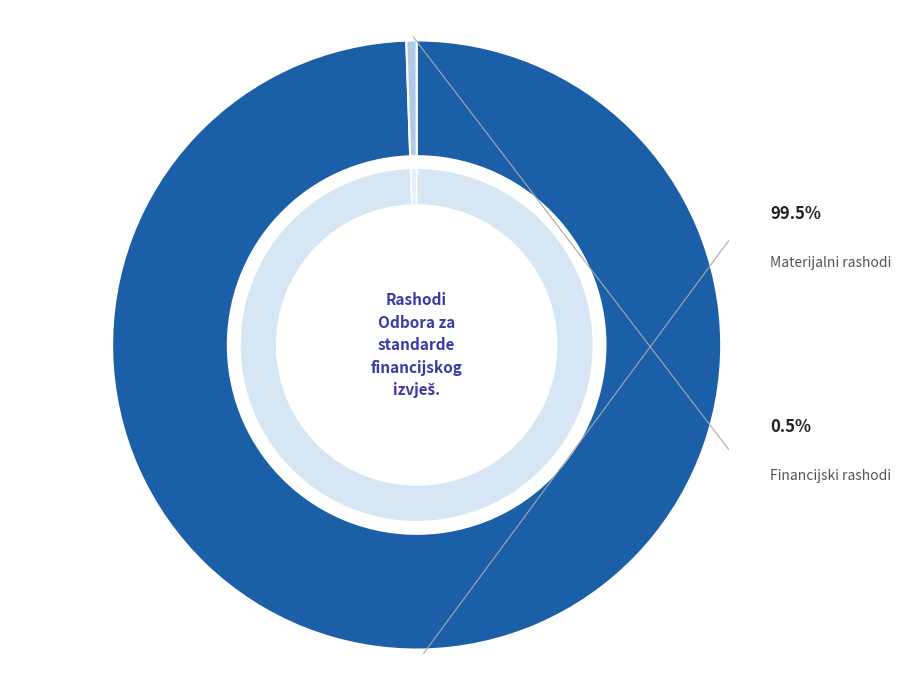

True or false: Financijski rashodi accounts for 7% of the total.

False